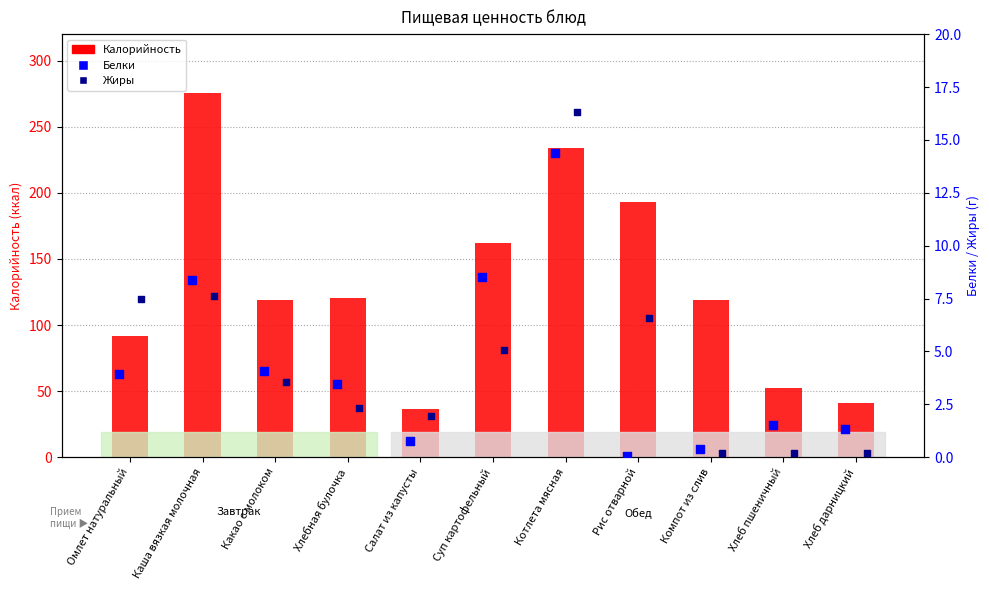

Which series has the widest spread of Y values?

Калорийность